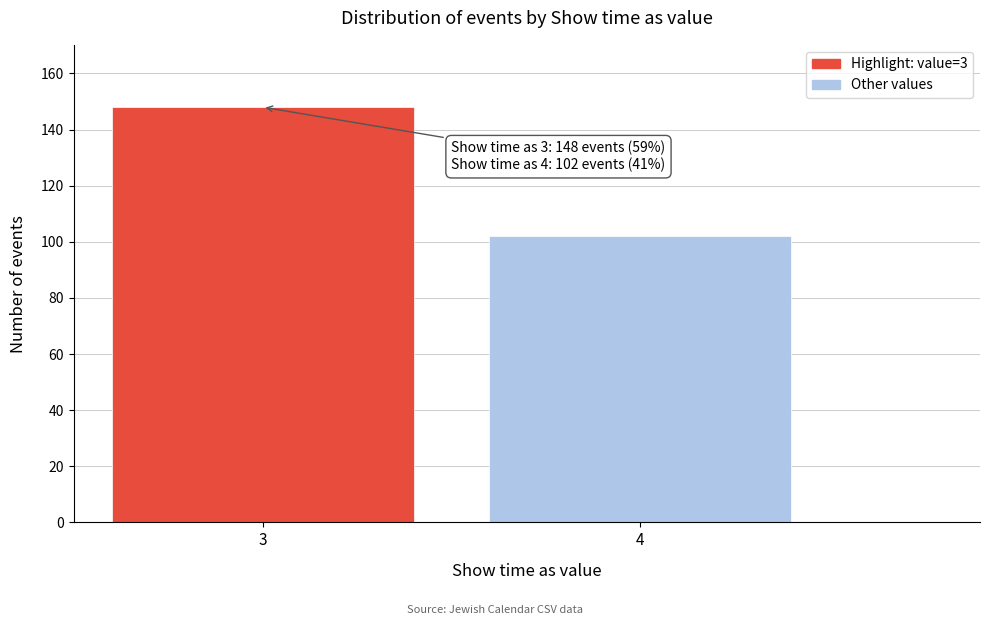

Reading left to right, transcribe all the data shown in this chart.

3=148	4=102